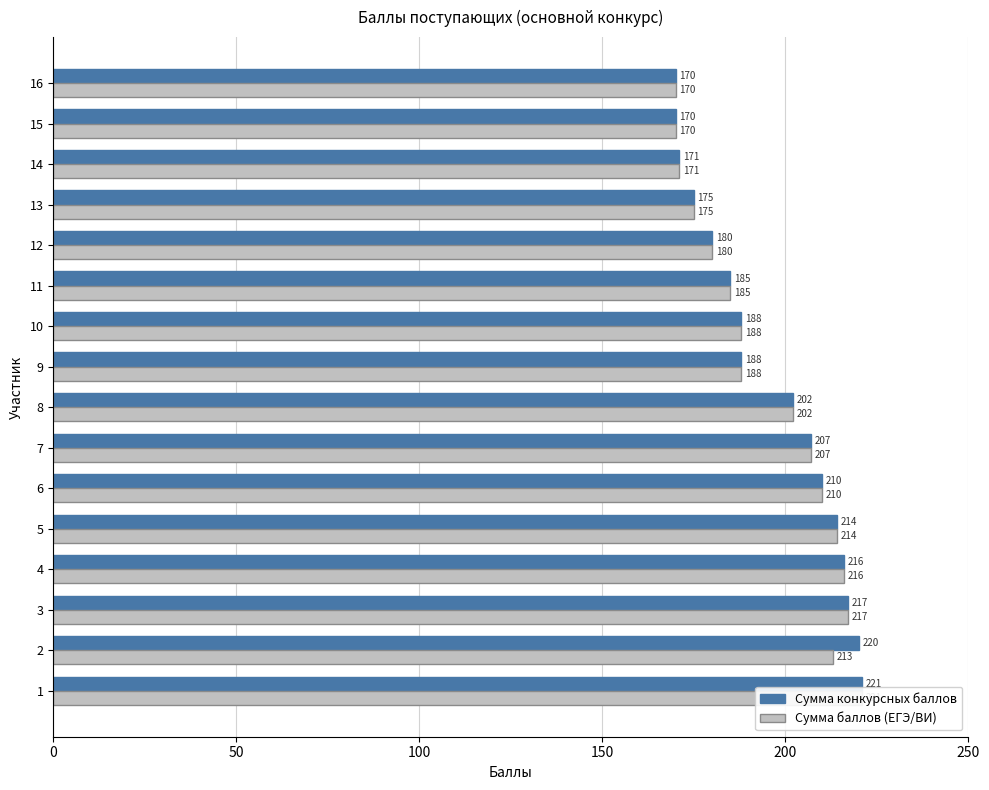

List the series in order of their peak value, lowest first.

Сумма конкурсных баллов, Сумма баллов (ЕГЭ/ВИ)